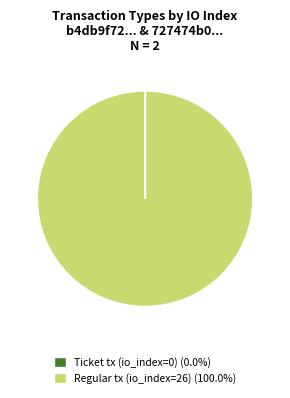

Is there a majority slice in this chart?

Yes